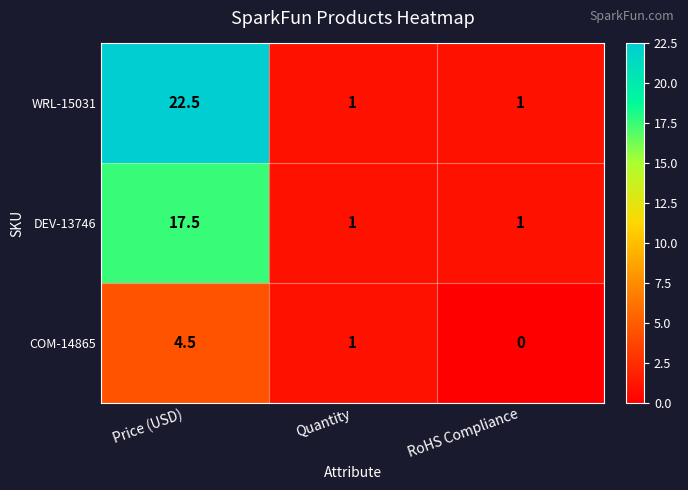

What is the approximate value of WRL-15031 at Quantity?

1.0